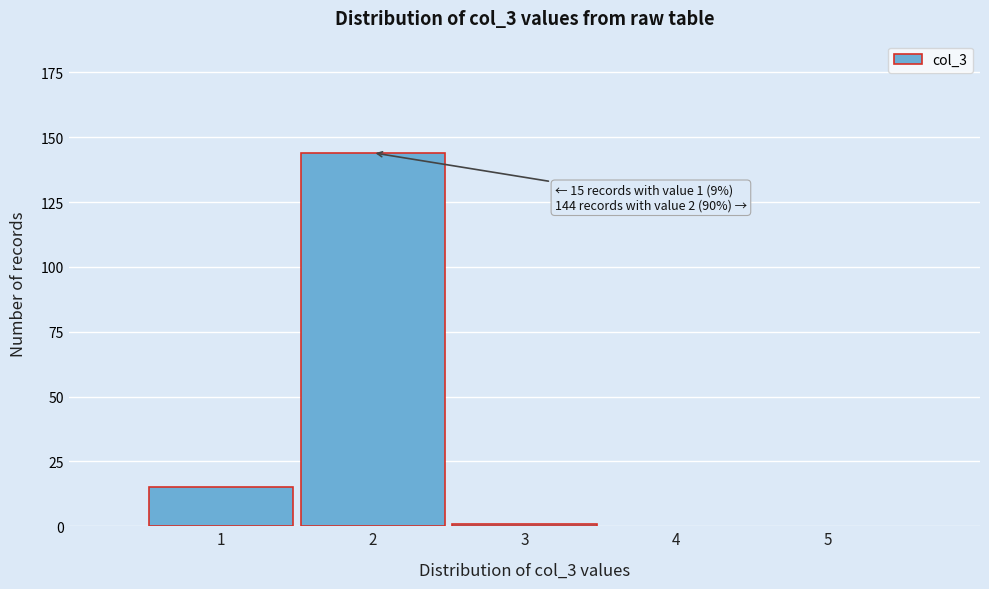

Reading right to left, what are all the values shown in this chart?

1	144	15